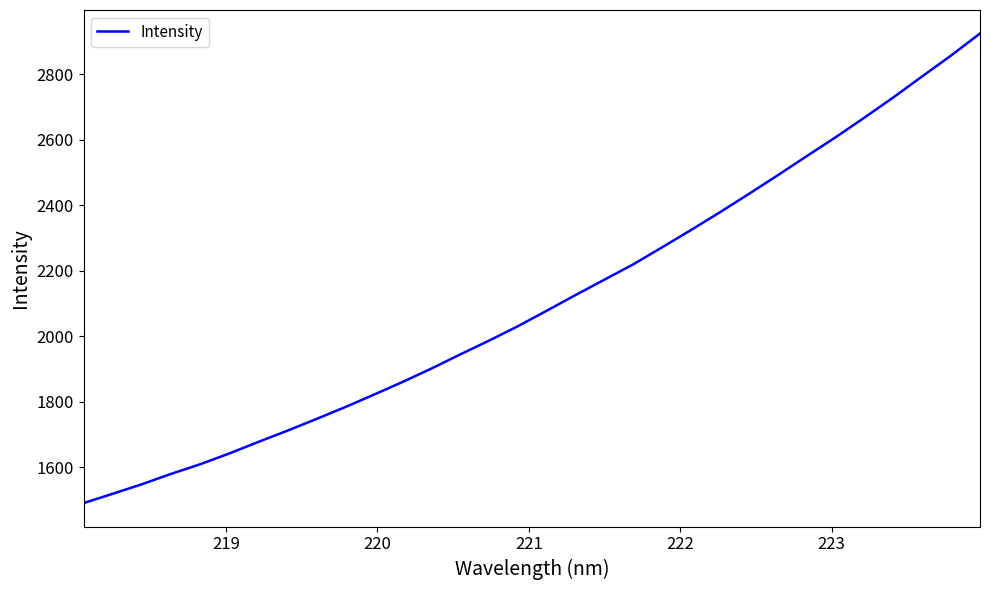

What is the difference between the maximum and minimum values?

1434.4